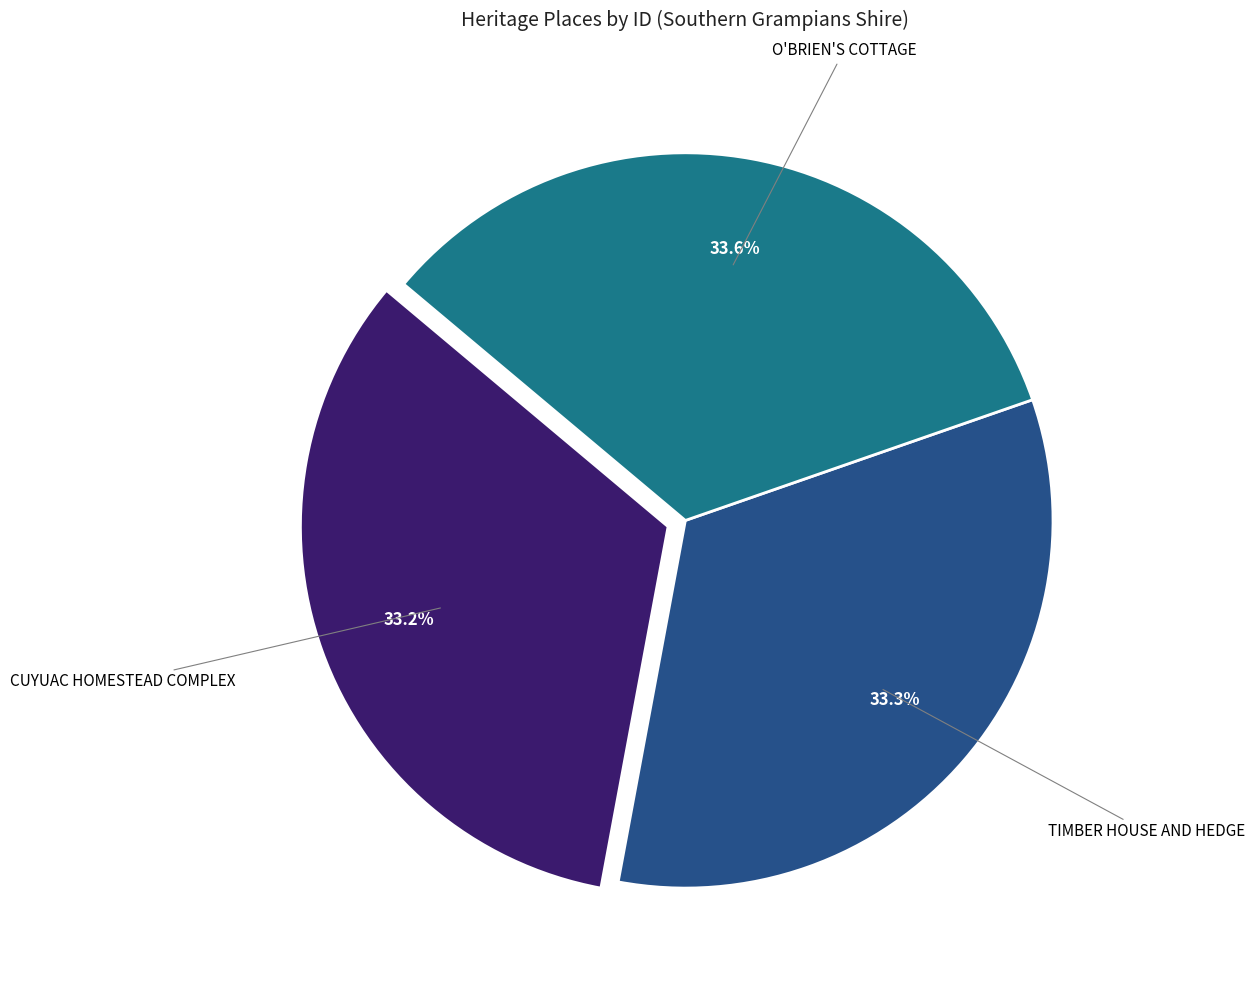

Is there any slice that represents more than half of the pie?

No